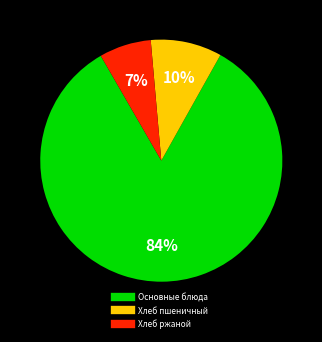

Is there a majority slice in this chart?

Yes